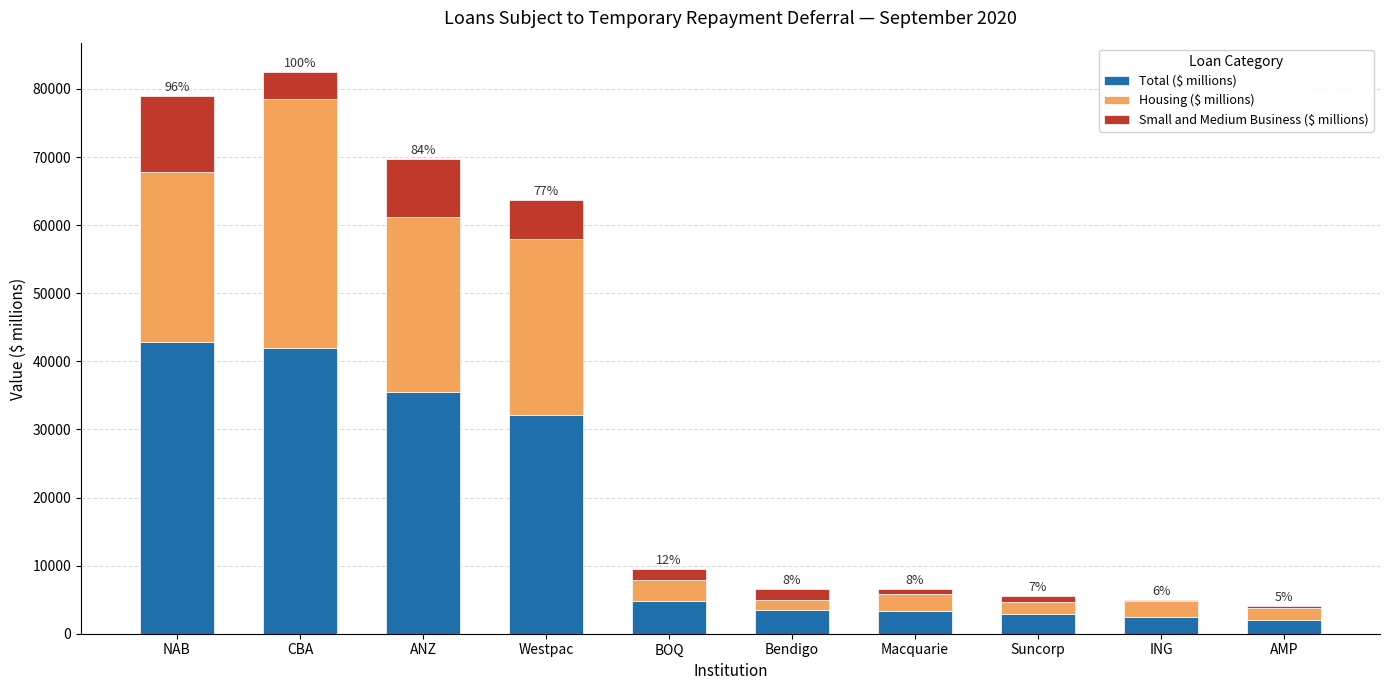

What is the total value across all series at Westpac?

63700.4